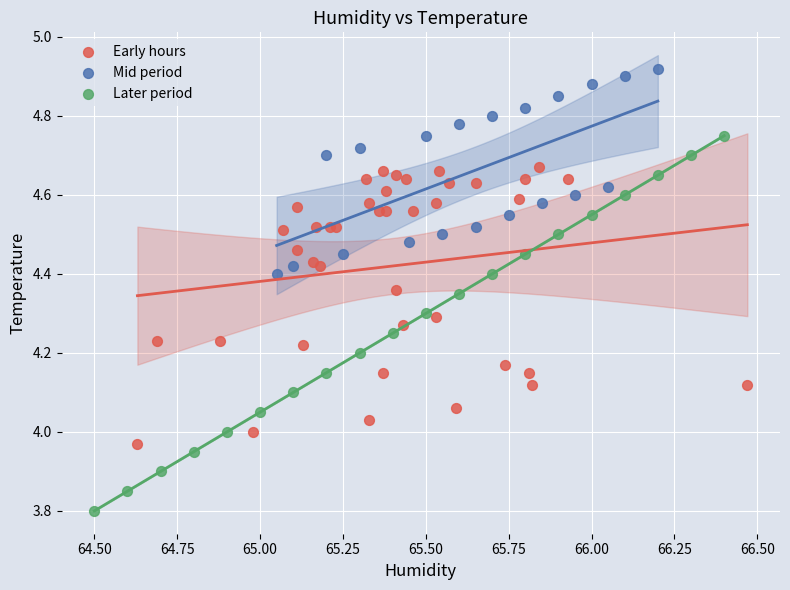

Which series reaches the minimum Y coordinate?

Later period